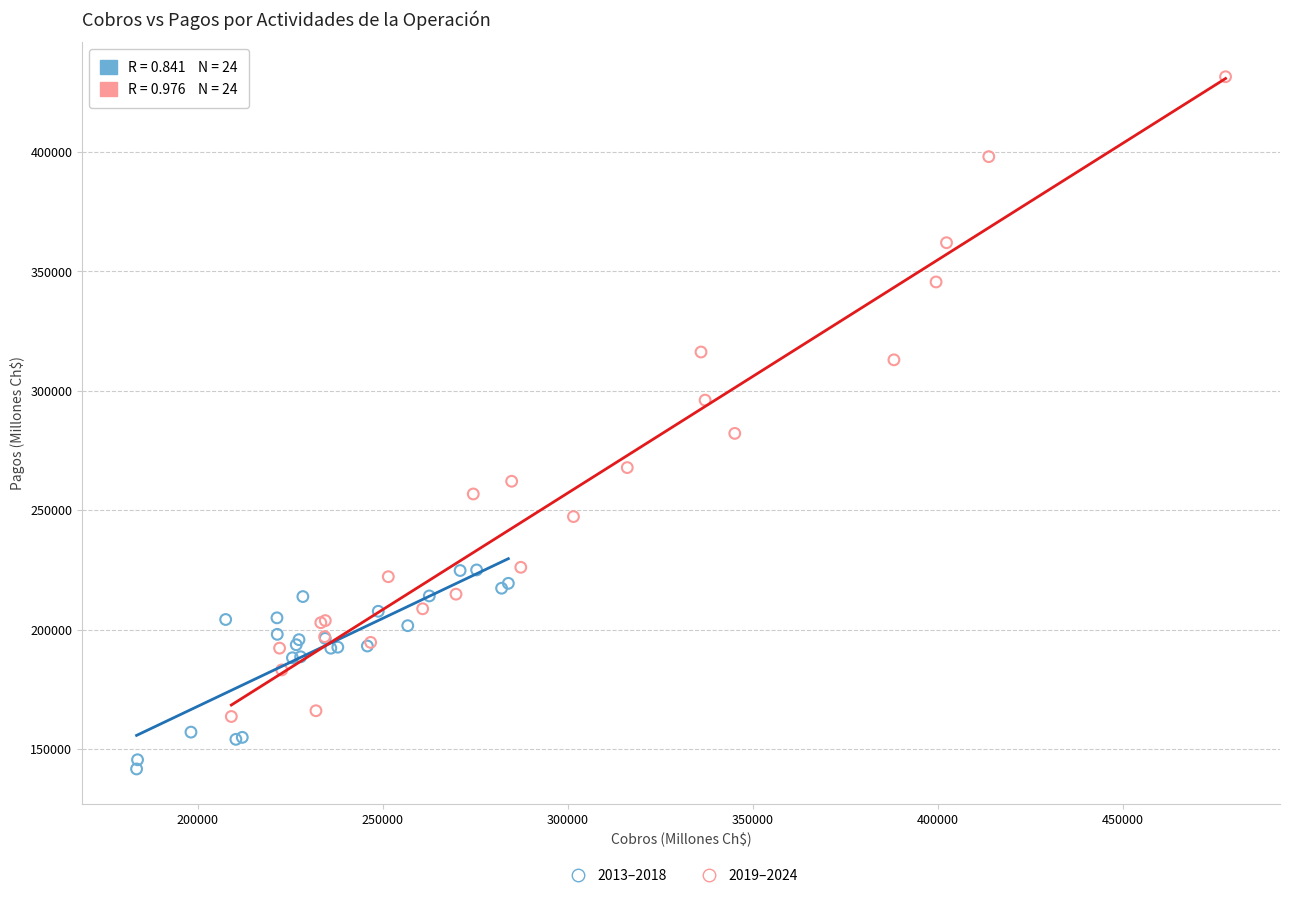

Which series has the widest spread of Y values?

2019–2024